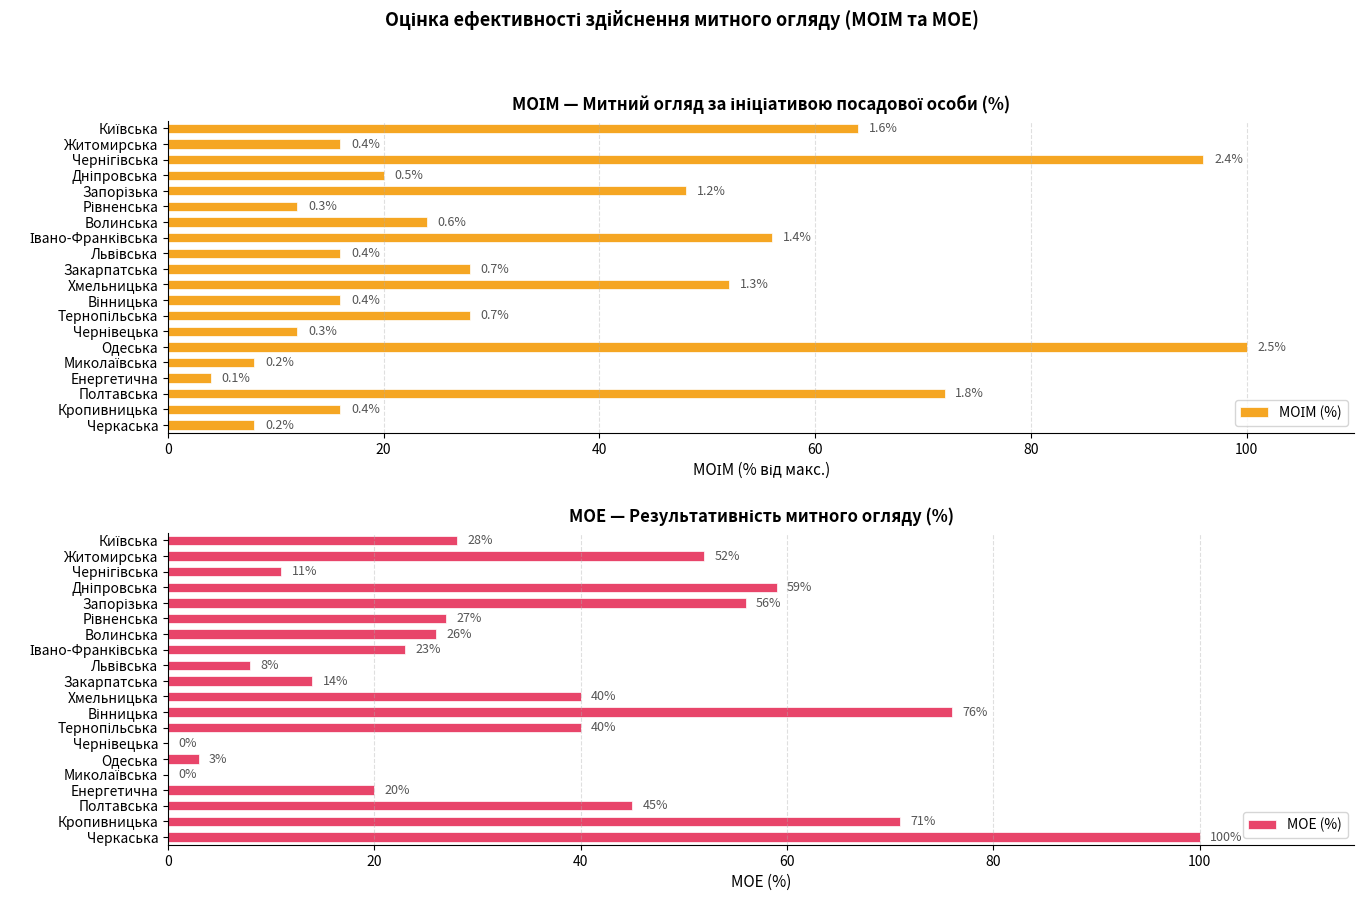

What is the average value of the МОІМ (%) series?

34.8